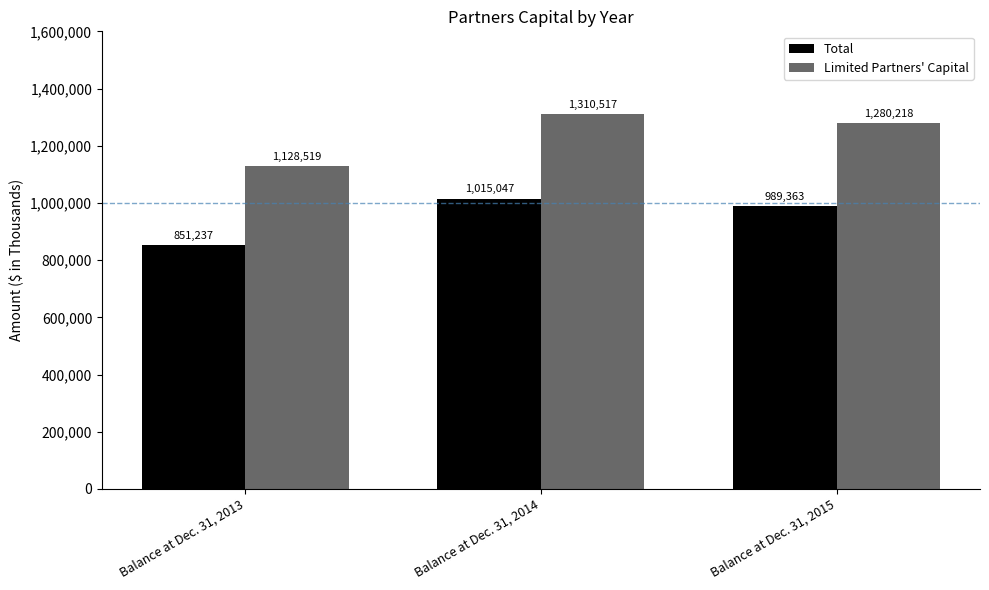

Reading left to right, list all the values displayed in this chart.

Total: 851237	1015047	989363
Limited Partners' Capital: 1128519	1310517	1280218